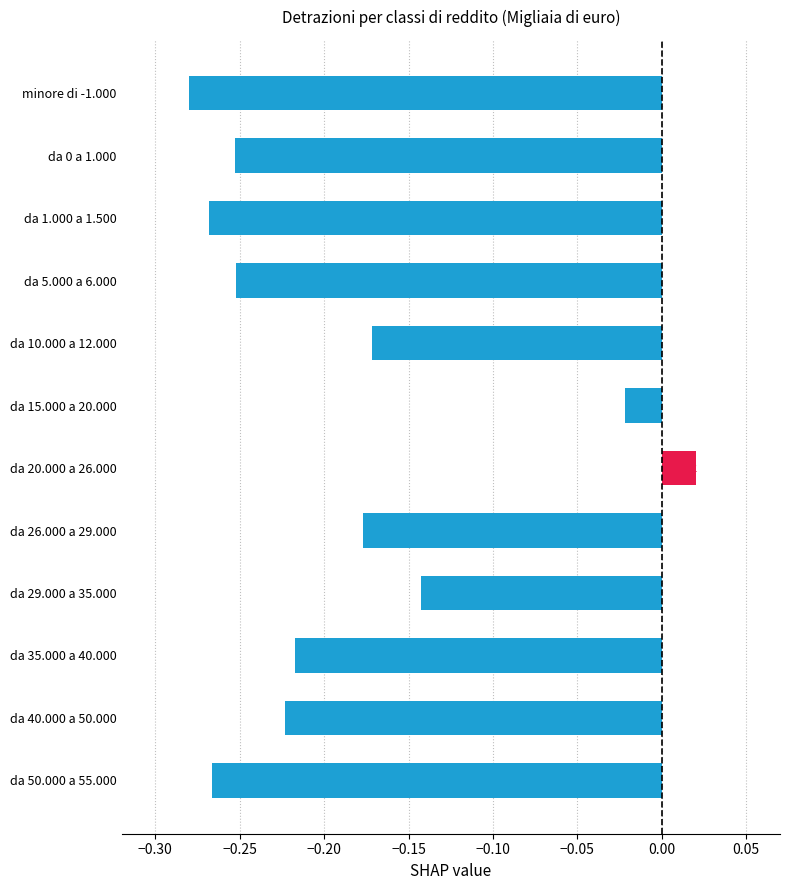

At which category does the chart reach its peak across all series?

da 20.000 a 26.000